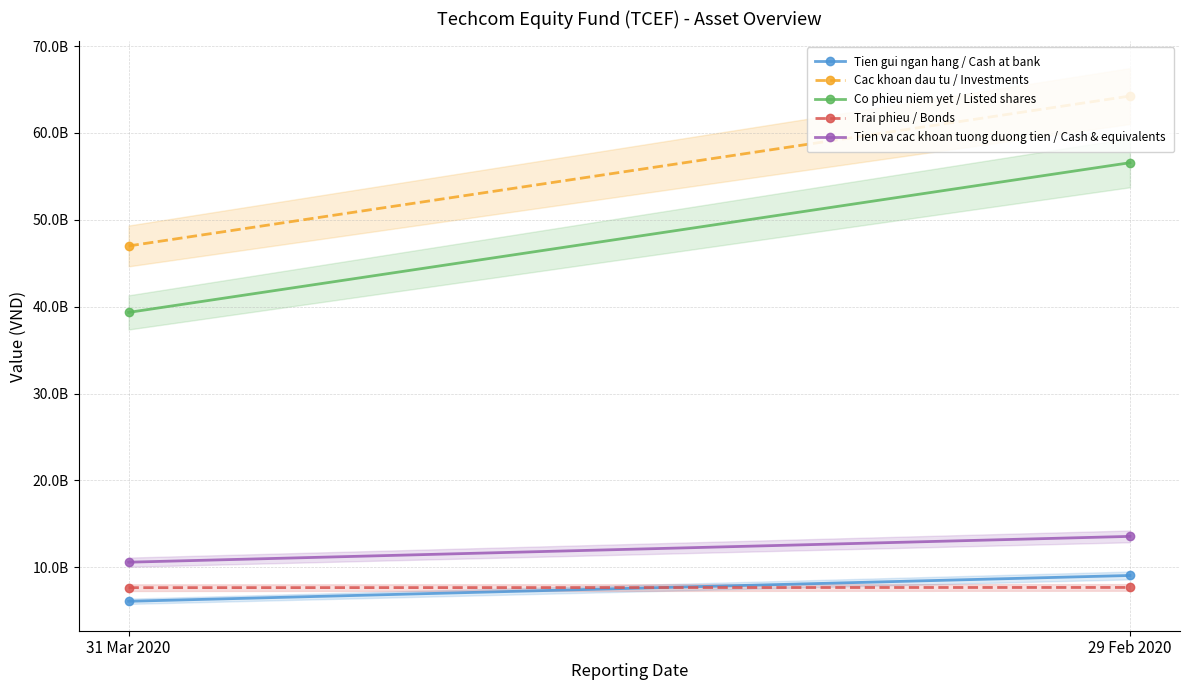

How many lines are shown in the chart?

5